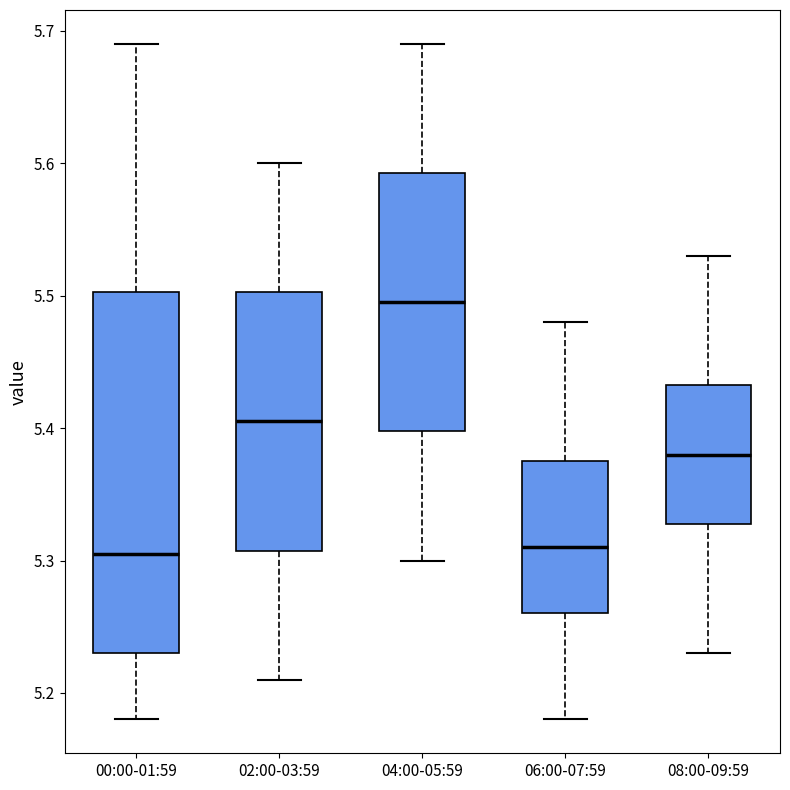

Where does the lower whisker of the box for 04:00-05:59 end on the y-axis? The values are not printed on the chart, so give them approximately, as read against the axis.

5.30